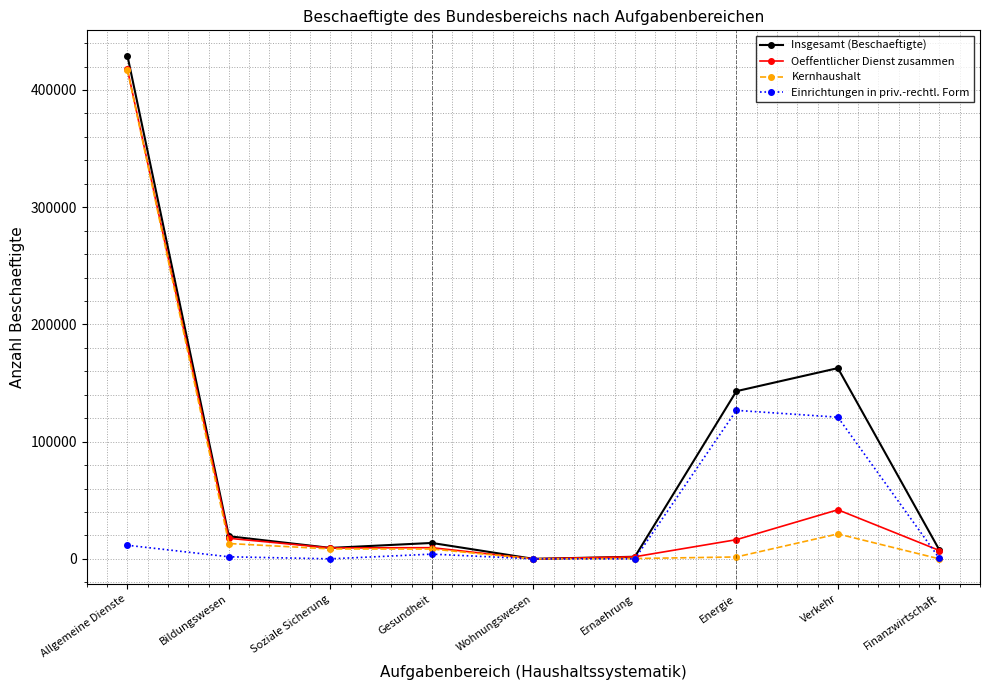

The value of Insgesamt (Beschaeftigte) at Finanzwirtschaft is 7505. True or false?

True